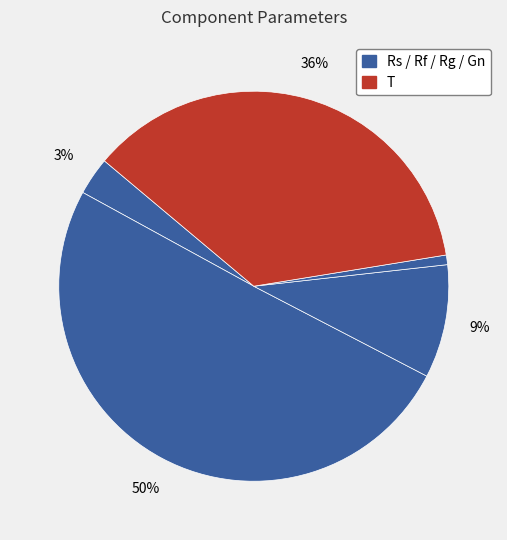

Count the number of slices in the pie.

5